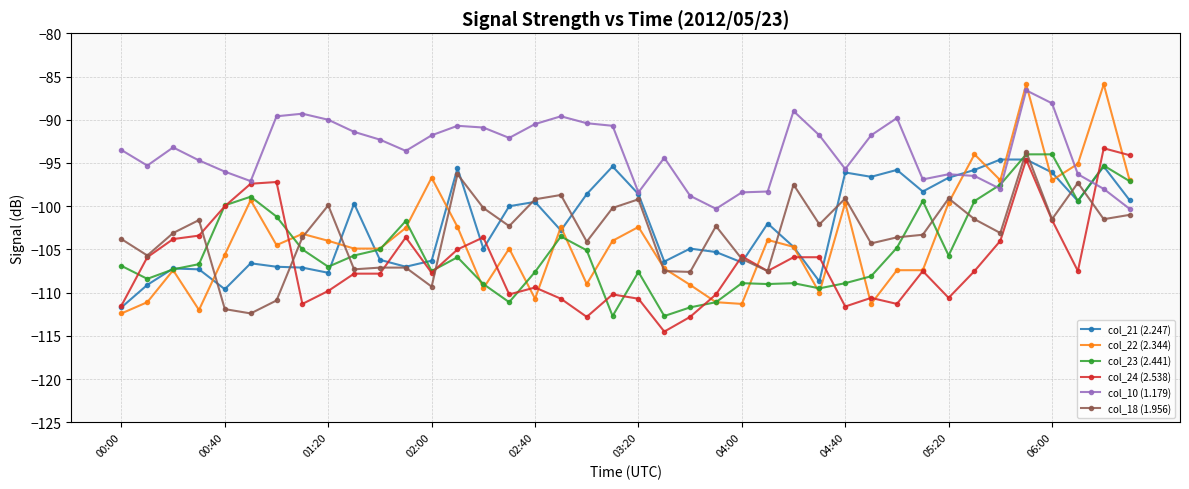

Which series has the largest range (max minus min)?

col_22 (2.344)